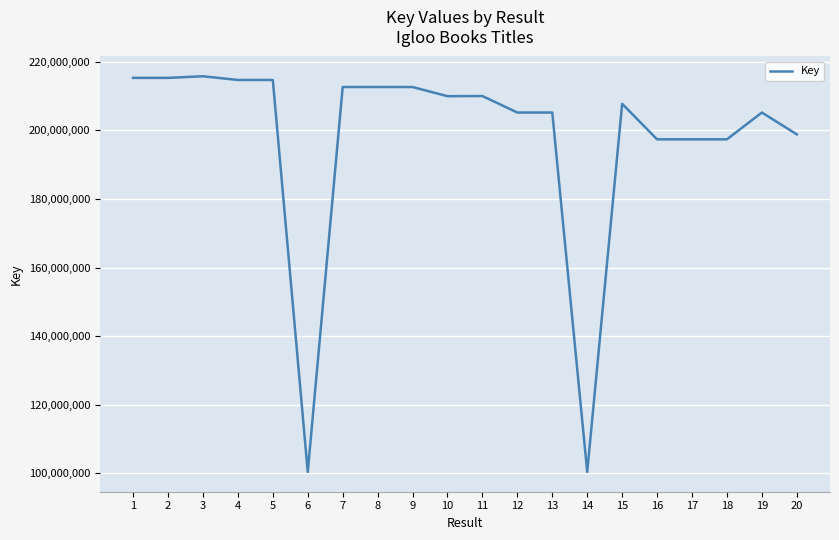

What is the greatest value displayed?

215770807